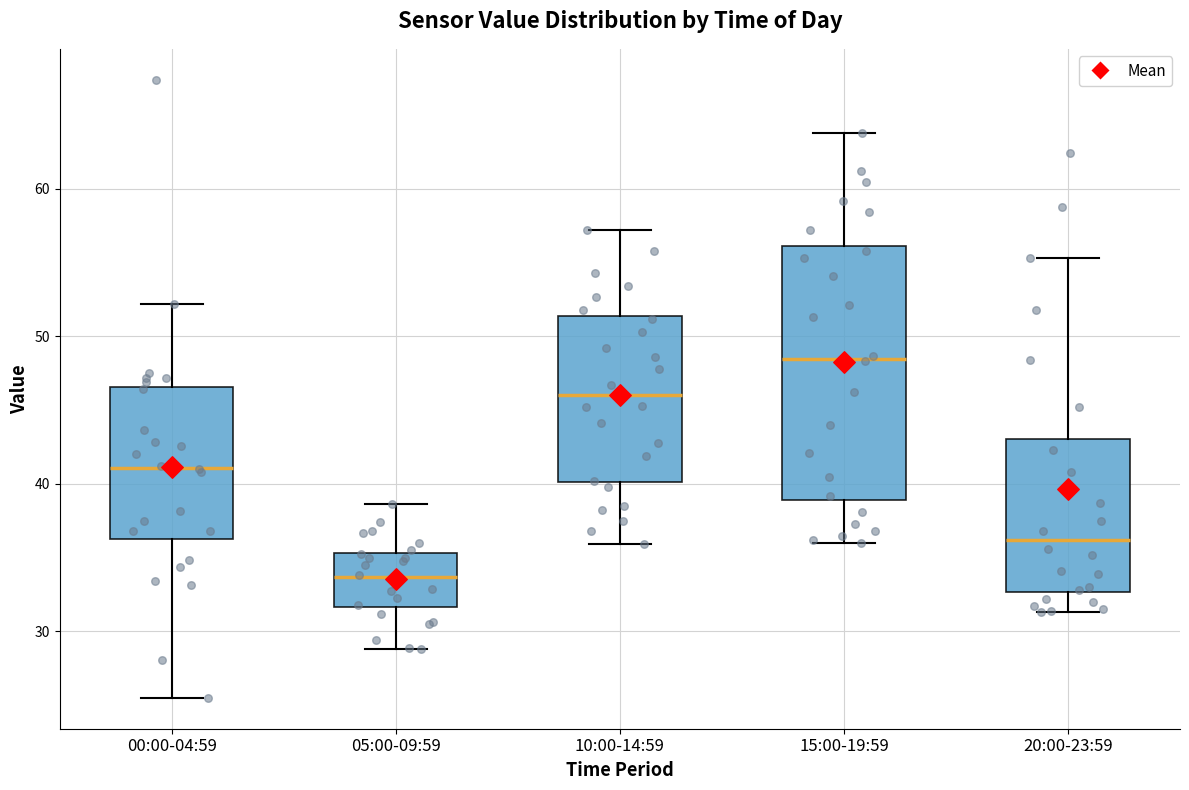

Reading left to right, read every box against the y-axis: the position of its median line, the range the box covers, and the ends of its whiskers. The values are not printed on the chart, so give them approximately, as read against the axis.

00:00-04:59: median 41, box 36 to 47, whiskers 26 to 52
05:00-09:59: median 34, box 32 to 35, whiskers 29 to 39
10:00-14:59: median 46, box 40 to 51, whiskers 36 to 57
15:00-19:59: median 49, box 39 to 56, whiskers 36 to 64
20:00-23:59: median 36, box 33 to 43, whiskers 31 to 55